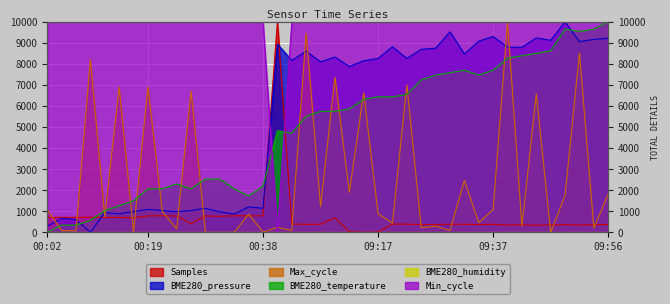

Between which two adjacent categories do Max_cycle and Min_cycle first intersect?

00:38 and 09:00